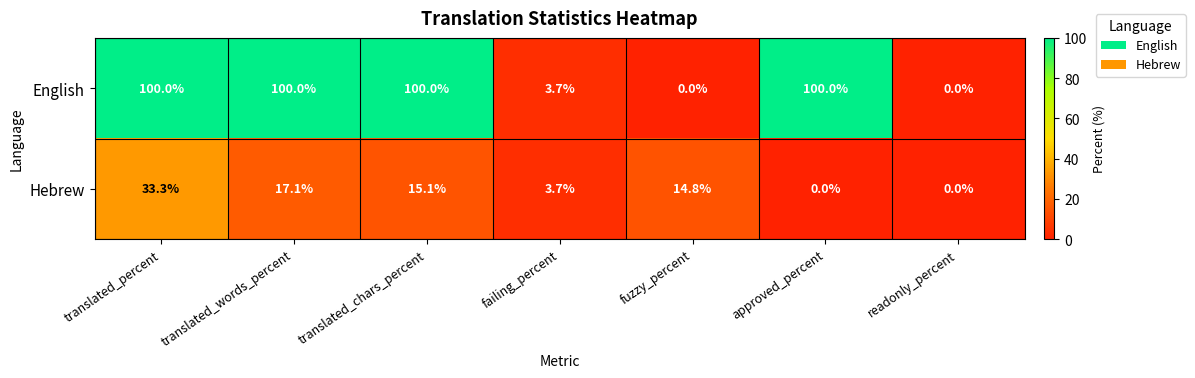

The value of Hebrew at approved_percent is 10.7. True or false?

False